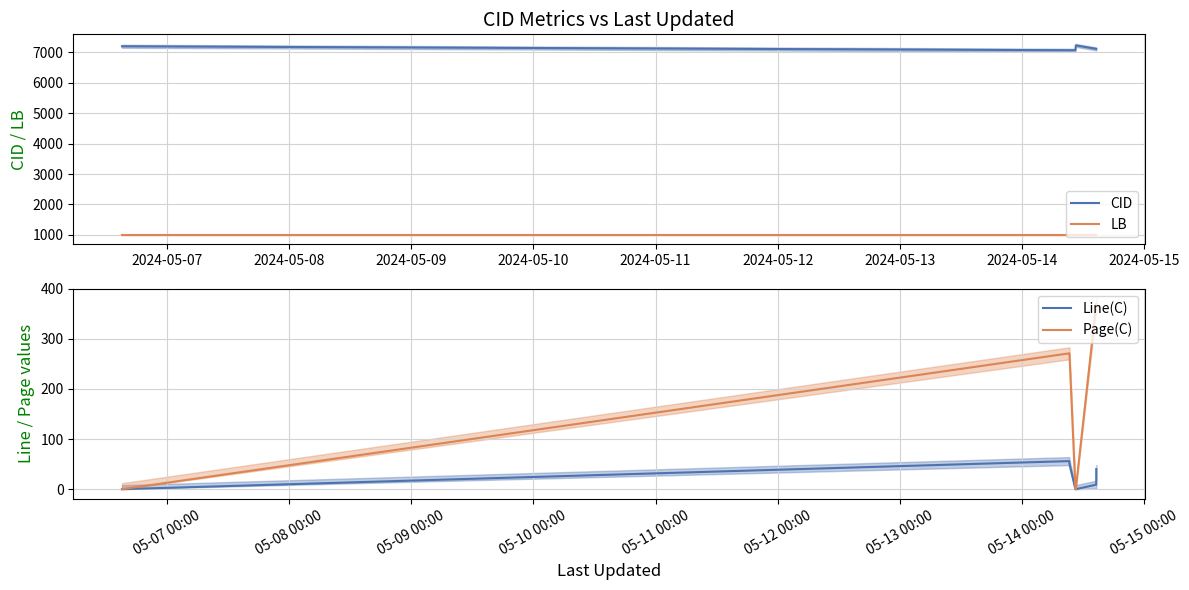

True or false: Line(C) and CID intersect in this chart.

False